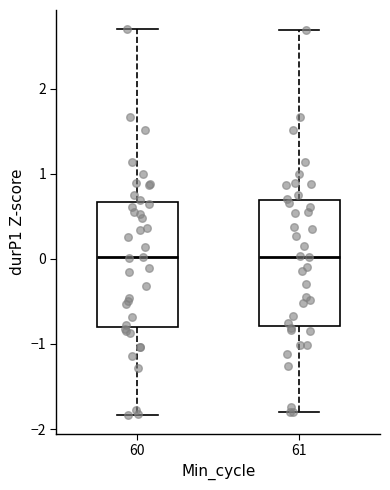

Reading left to right, transcribe this box plot: for each box, give where its median line is, the range the box spans, and where its two whiskers end, as read against the y-axis. The values are not printed on the chart, so give them approximately, as read against the axis.

60: median 0.0, box -0.8 to 0.7, whiskers -1.8 to 2.7
61: median 0.0, box -0.8 to 0.7, whiskers -1.8 to 2.7